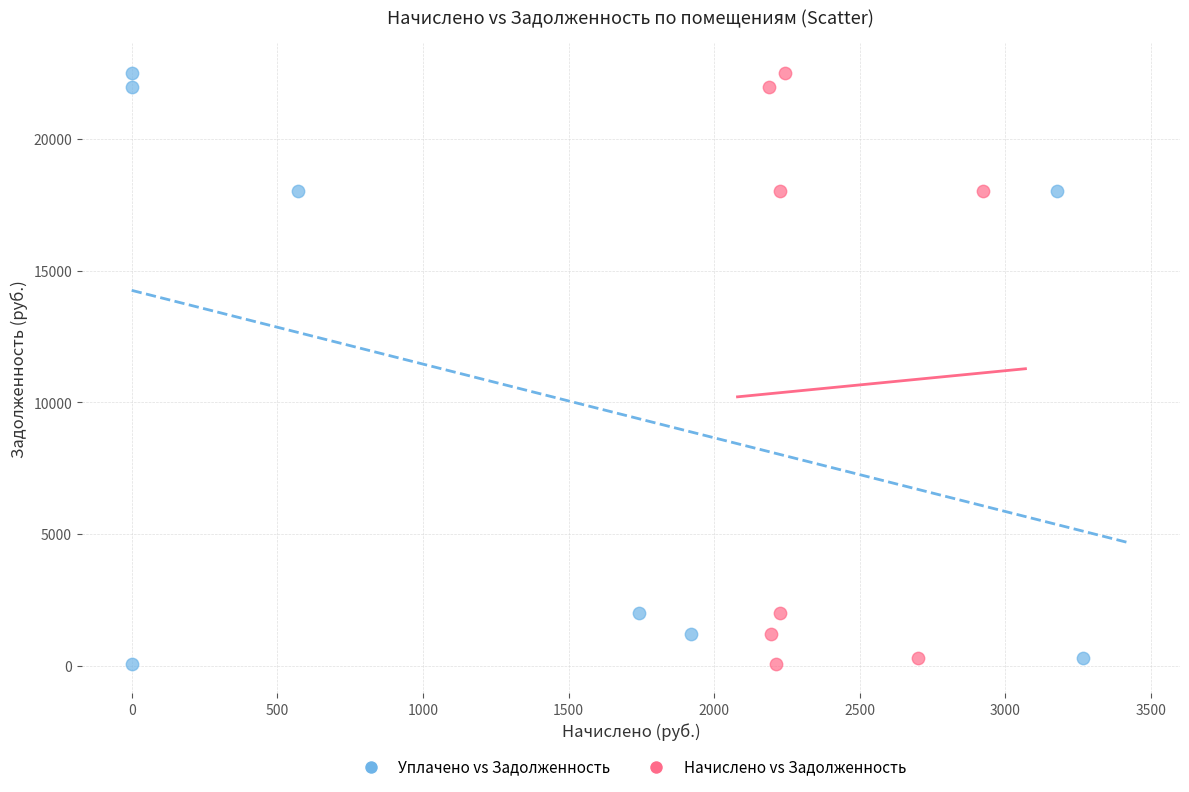

What are all the series names shown in the legend?

Уплачено vs Задолженность, Начислено vs Задолженность